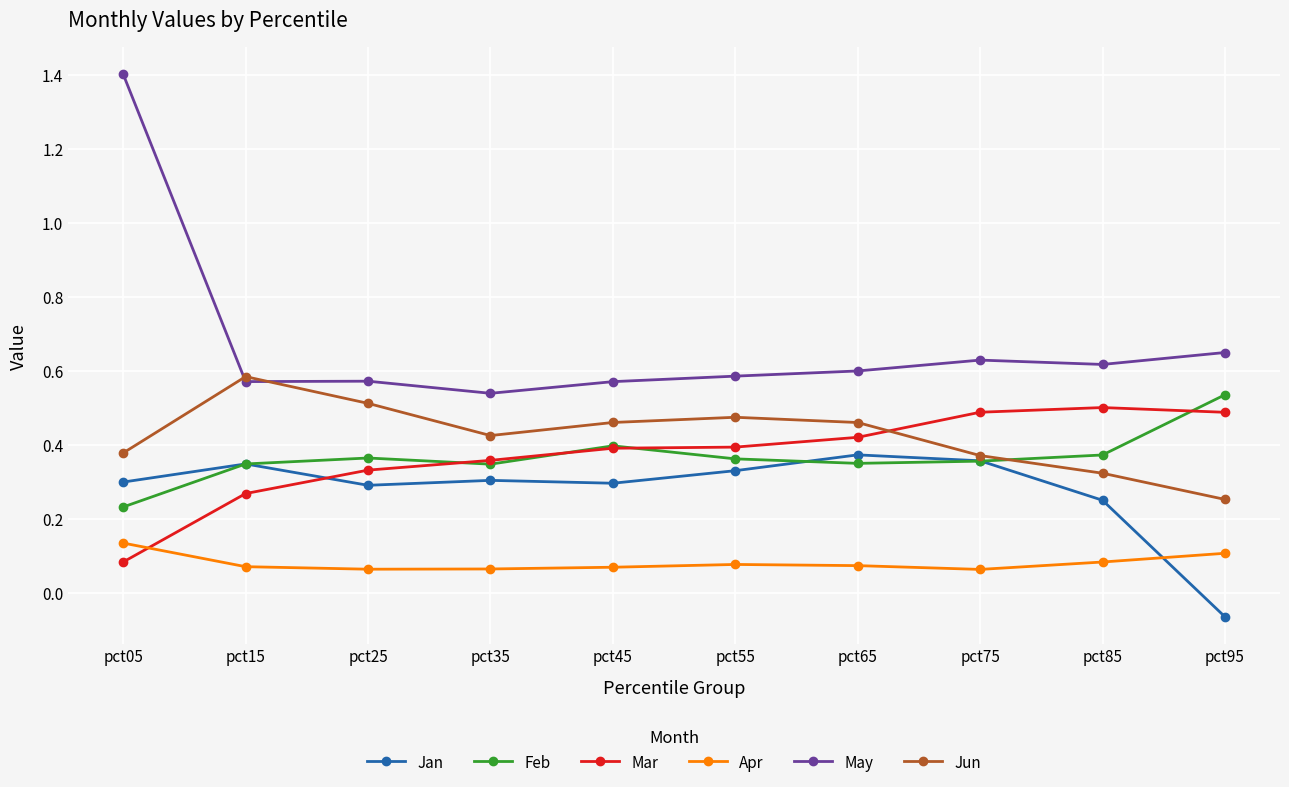

Is the value of May at pct95 greater than the value of Mar at pct95?

Yes